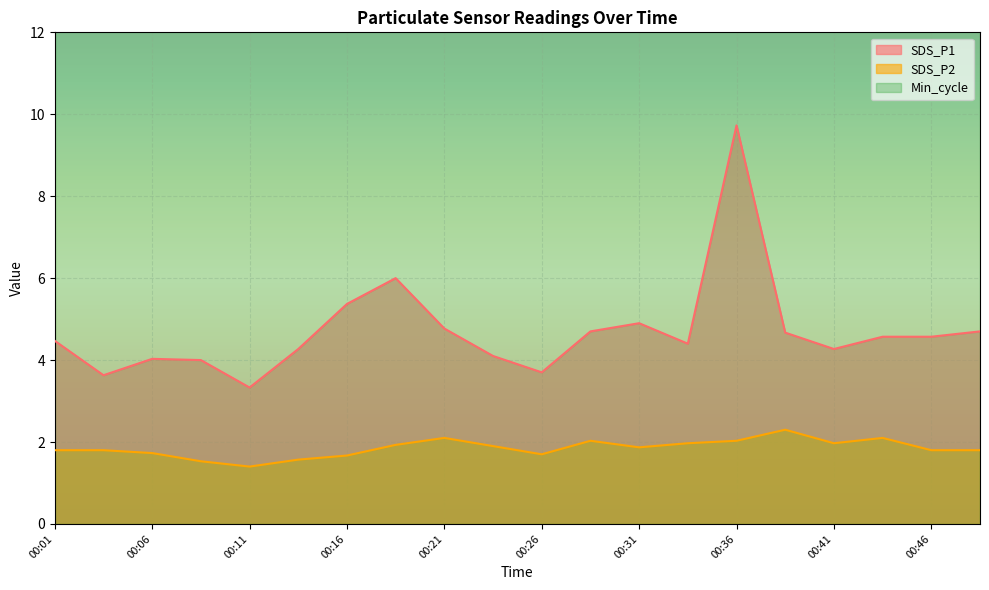

What is the minimum value shown in the chart?

1.4